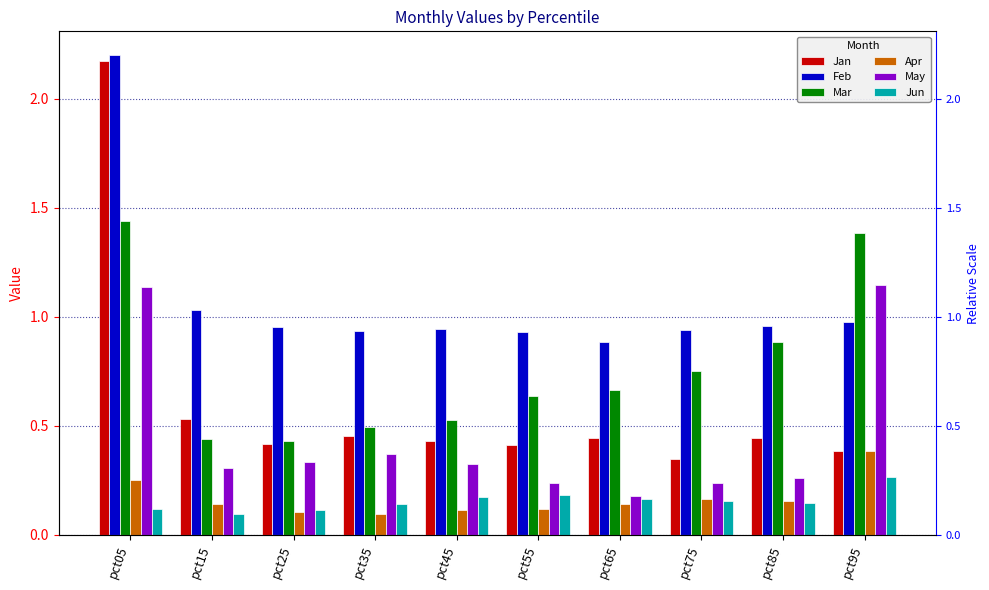

Reading left to right, what are all the values shown in this chart?

Jan: pct05=2.2	pct15=0.5	pct25=0.4	pct35=0.5	pct45=0.4	pct55=0.4	pct65=0.4	pct75=0.4	pct85=0.4	pct95=0.4
Feb: pct05=2.2	pct15=1.0	pct25=1.0	pct35=0.9	pct45=0.9	pct55=0.9	pct65=0.9	pct75=0.9	pct85=1.0	pct95=1.0
Mar: pct05=1.4	pct15=0.4	pct25=0.4	pct35=0.5	pct45=0.5	pct55=0.6	pct65=0.7	pct75=0.8	pct85=0.9	pct95=1.4
Apr: pct05=0.3	pct15=0.1	pct25=0.1	pct35=0.1	pct45=0.1	pct55=0.1	pct65=0.1	pct75=0.2	pct85=0.2	pct95=0.4
May: pct05=1.1	pct15=0.3	pct25=0.3	pct35=0.4	pct45=0.3	pct55=0.2	pct65=0.2	pct75=0.2	pct85=0.3	pct95=1.1
Jun: pct05=0.1	pct15=0.1	pct25=0.1	pct35=0.1	pct45=0.2	pct55=0.2	pct65=0.2	pct75=0.2	pct85=0.1	pct95=0.3